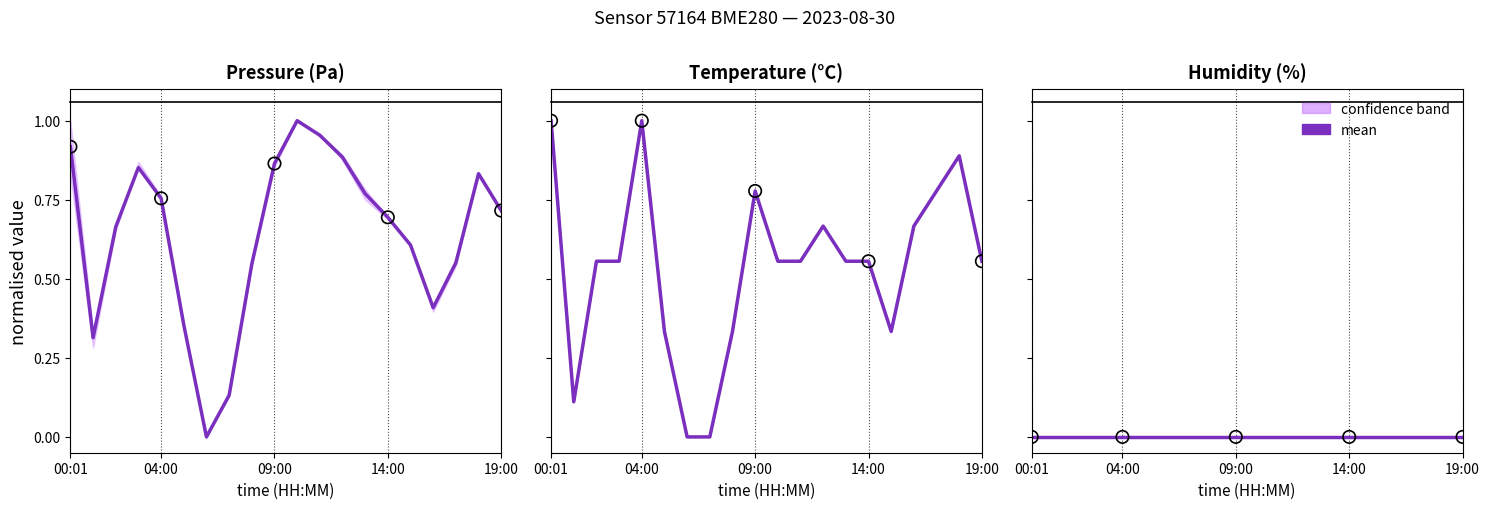

At which category is the sum across all series the highest?

00:01